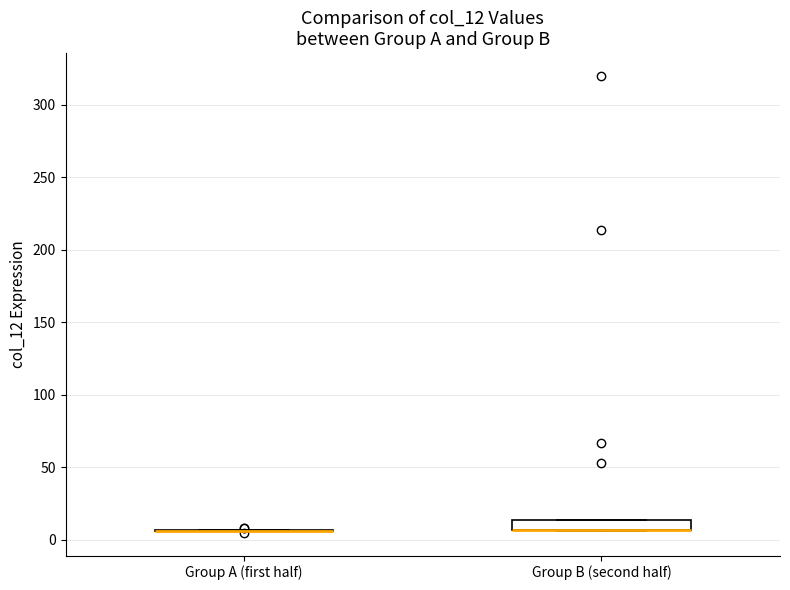

Where is the upper edge of the box for Group B (second half) on the y-axis? The values are not printed on the chart, so give them approximately, as read against the axis.

15